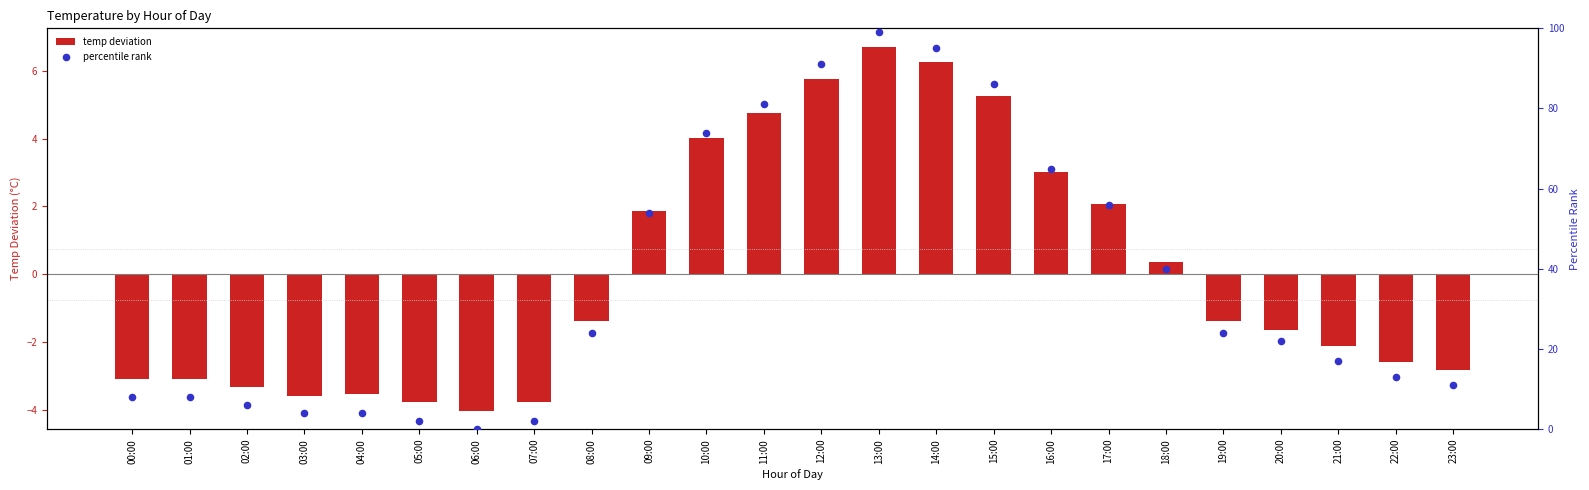

Which series reaches the maximum Y coordinate?

percentile rank